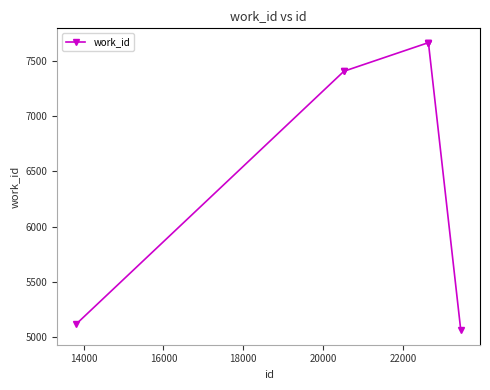

How many distinct data groups are displayed?

1